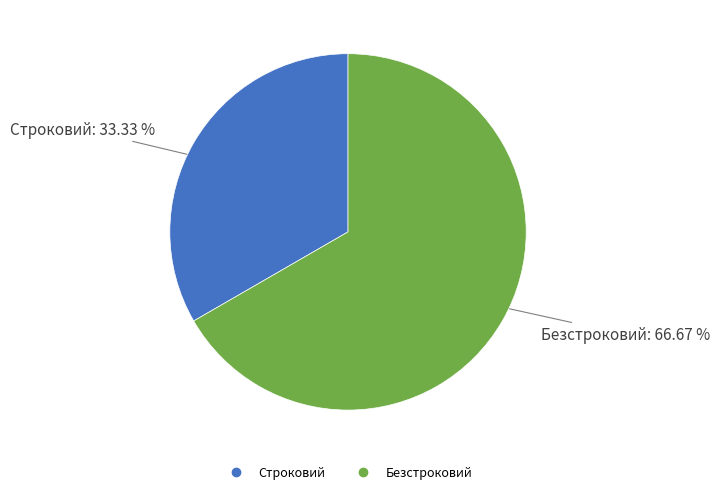

Rank the categories by value from highest to lowest.

Безстроковий, Строковий